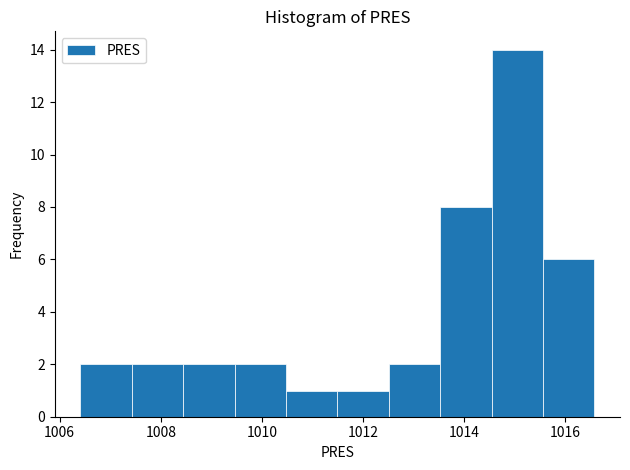

Over which range of the x-axis is the bar tallest?

1014.6 to 1015.6